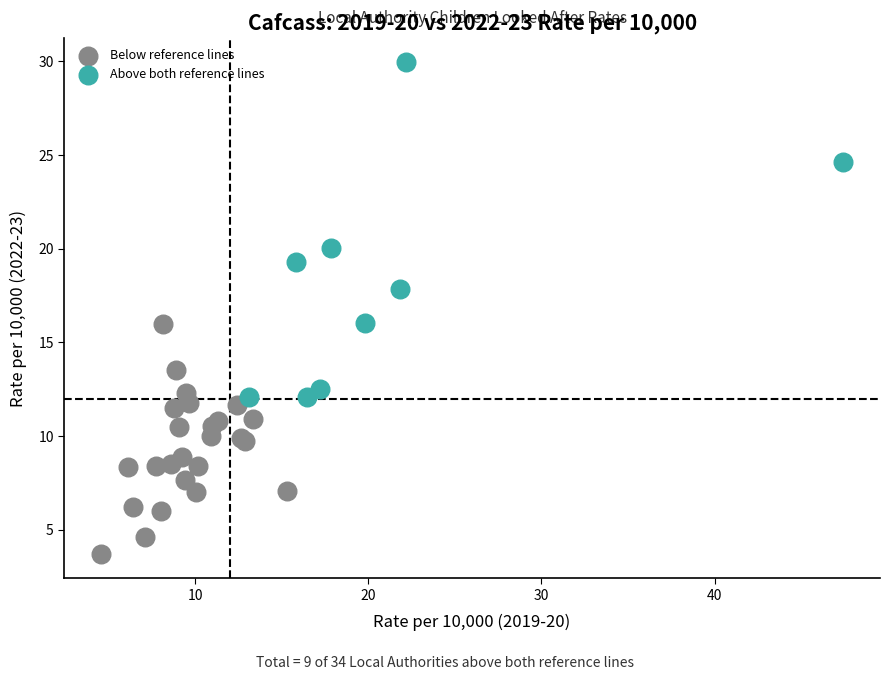

Which series has the widest spread of Y values?

Above both reference lines